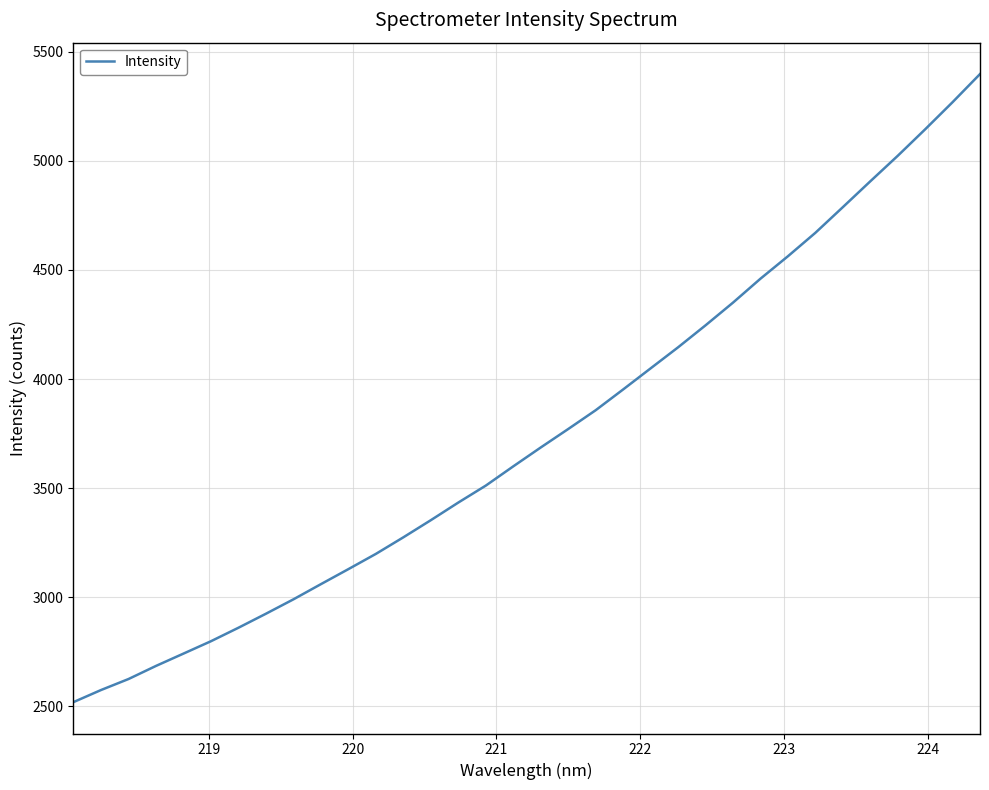

What is the sum of all values?

127562.3